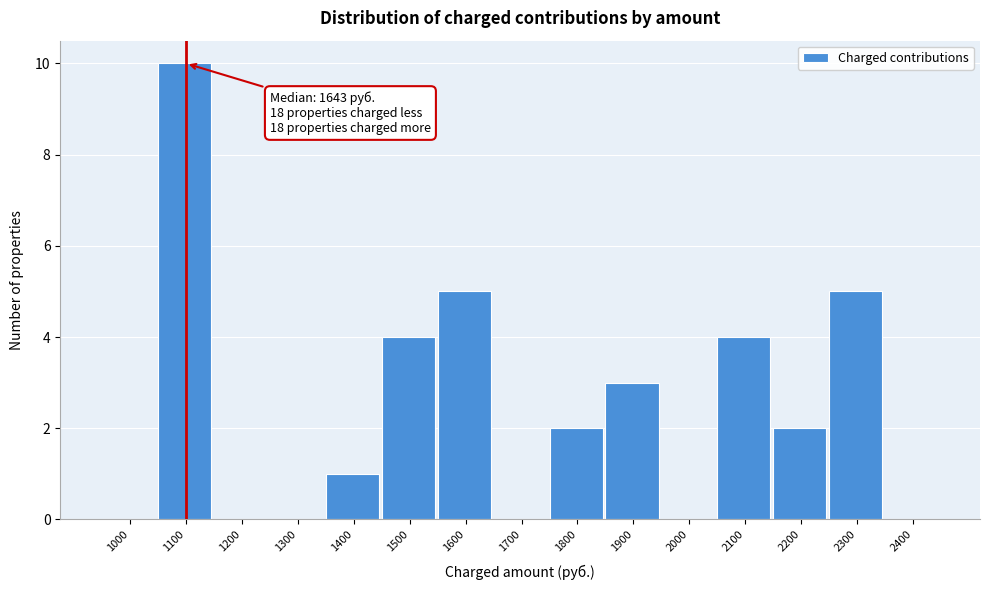

Reading left to right, what are all the values shown in this chart?

1000=0	1100=10	1200=0	1300=0	1400=1	1500=4	1600=5	1700=0	1800=2	1900=3	2000=0	2100=4	2200=2	2300=5	2400=0